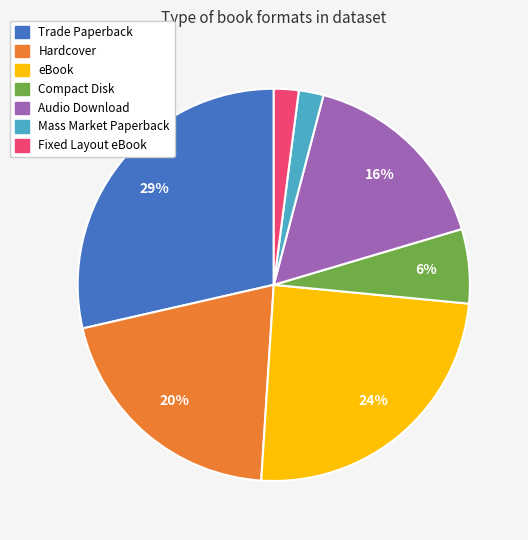

To the nearest percent, what portion does Mass Market Paperback represent?

2%